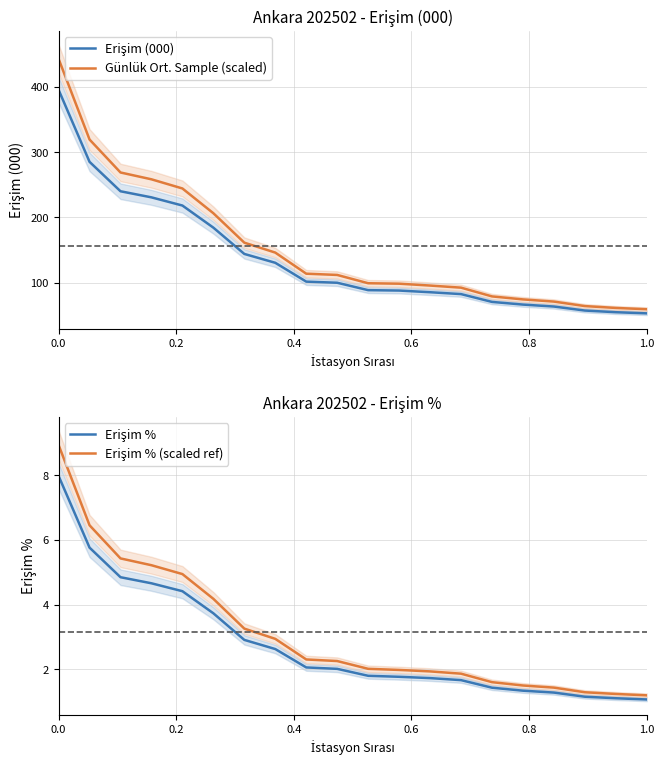

What is the maximum value for Günlük Ort. Sample (scaled)?

443.0